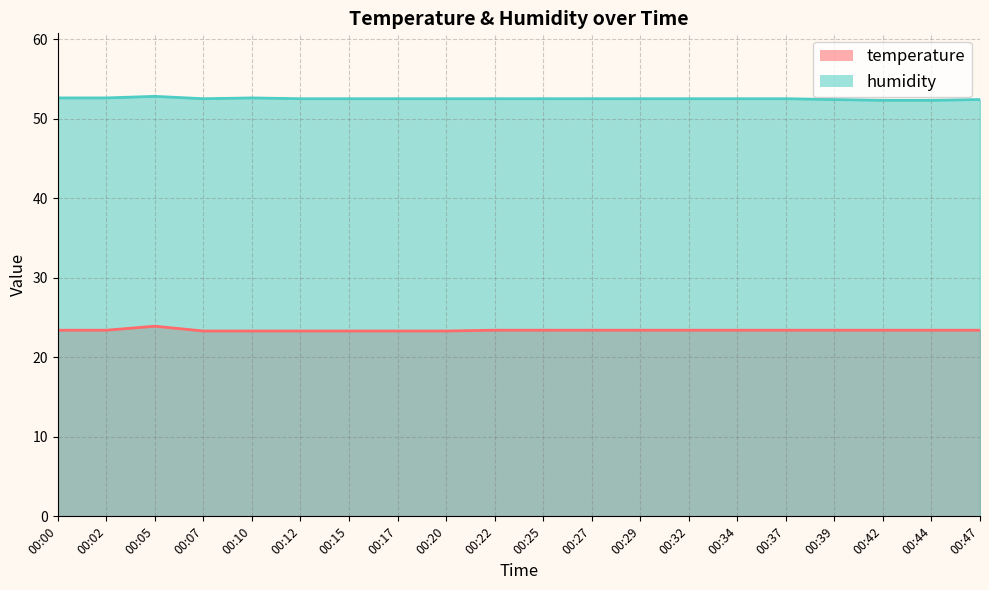

Is the value of temperature at 00:34 greater than the value of humidity at 00:00?

No